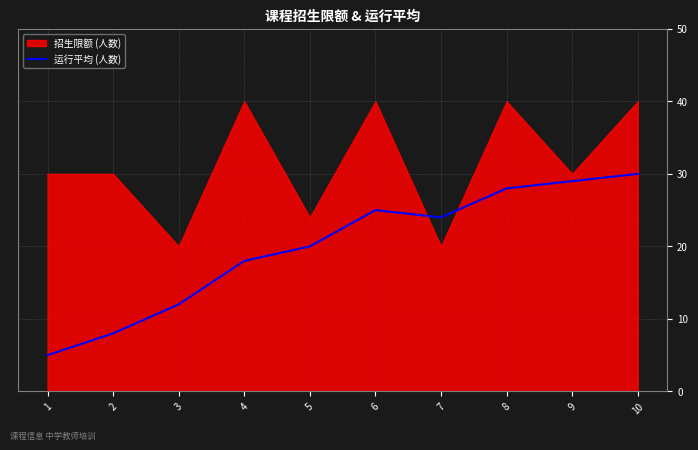

Does the chart have visible grid lines?

Yes